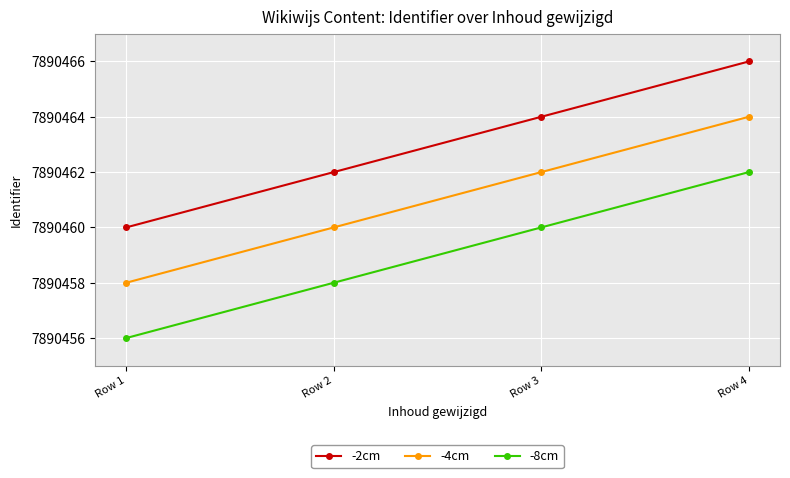

At how many categories does at least one series exceed 7890457?

4